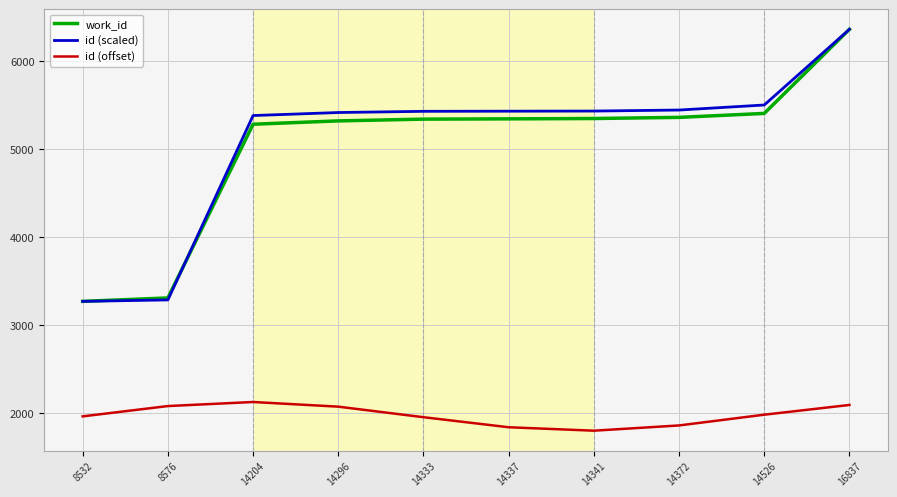

What is the spread (max minus min) of values at 14526?

3523.1